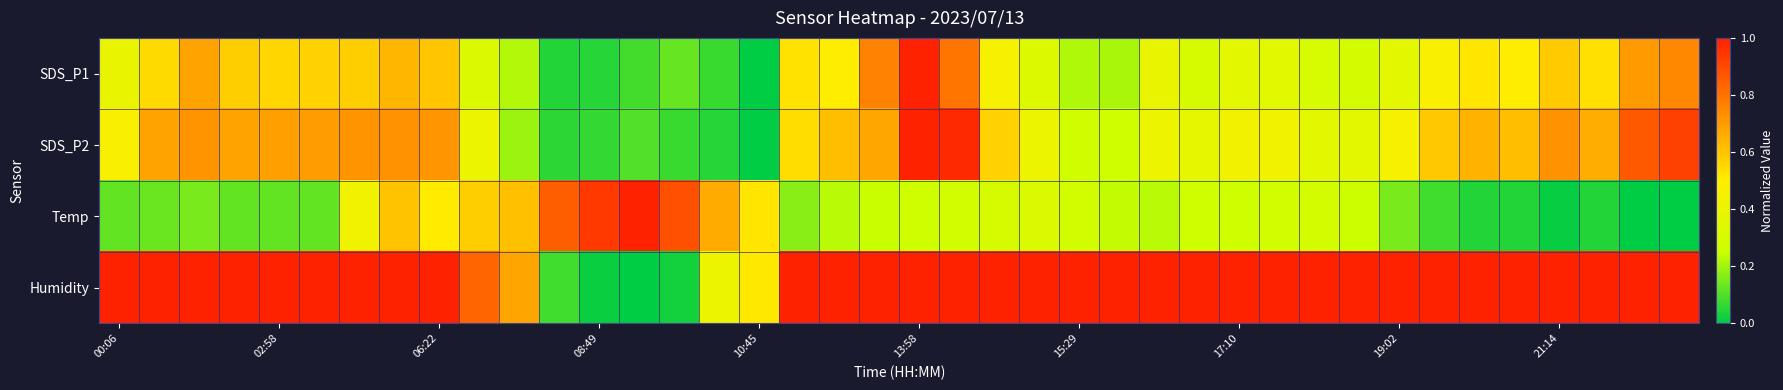

How many series are shown in this chart?

4